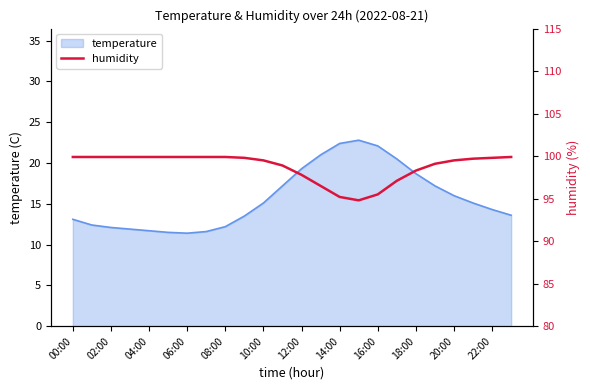

What is the average value?

98.8